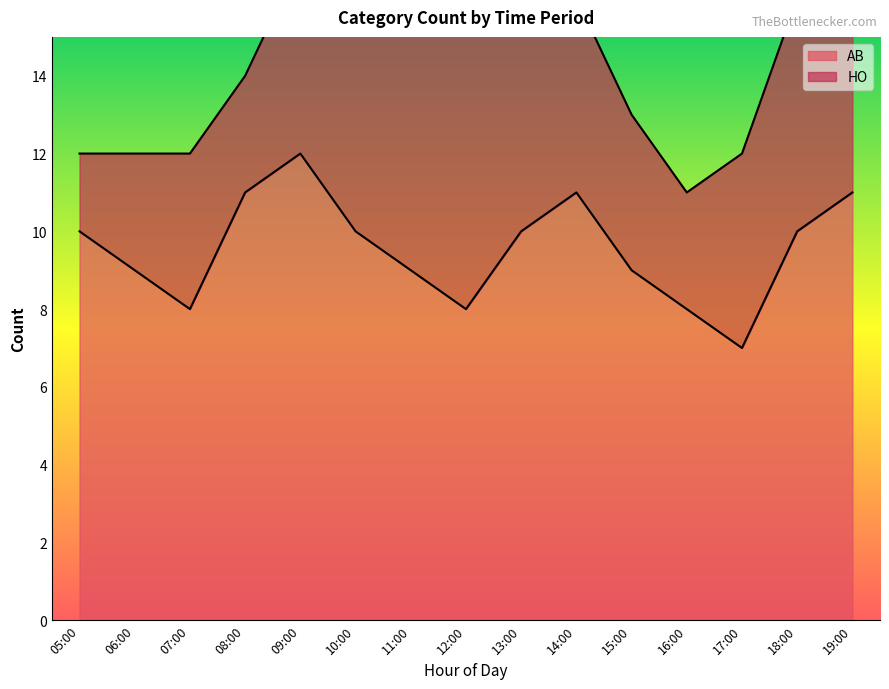

Which category has the lowest value in the AB series?

17:00